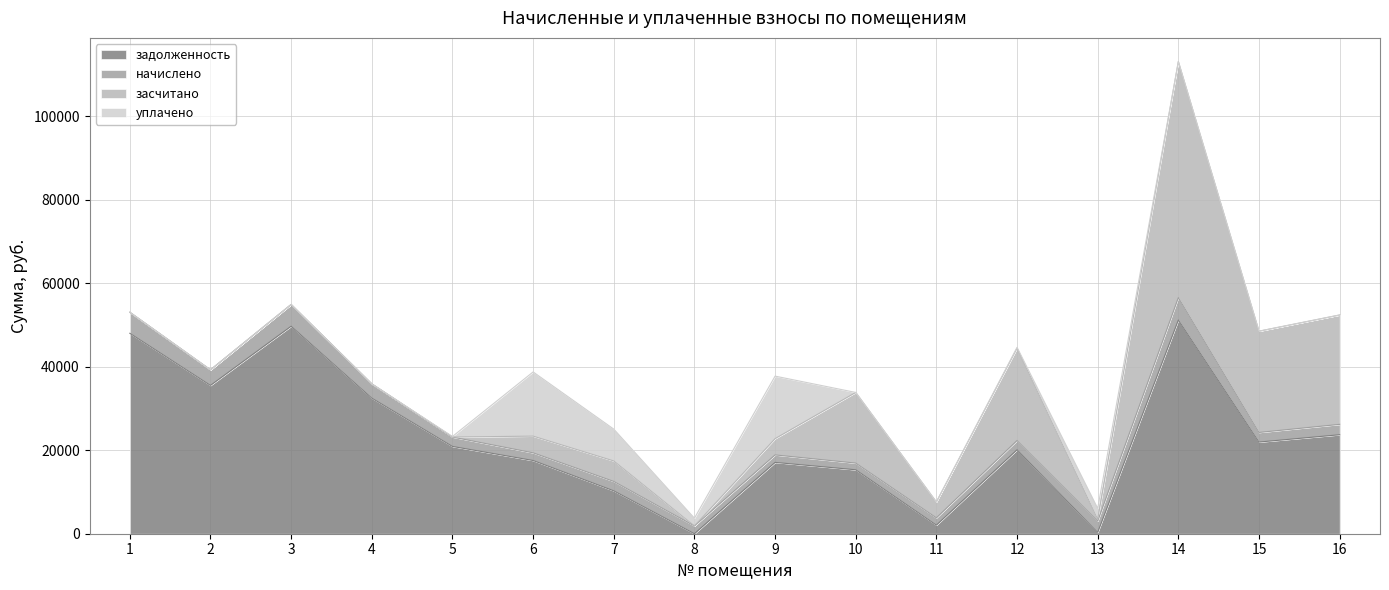

What is the difference between the second highest and minimum values in the начислено series?

3601.0